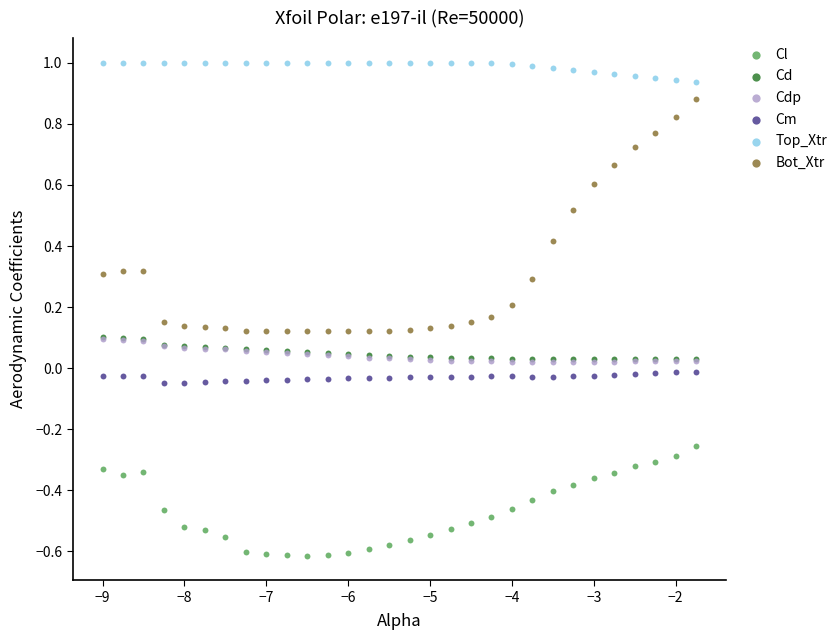

Which series has the widest spread of Y values?

Bot_Xtr